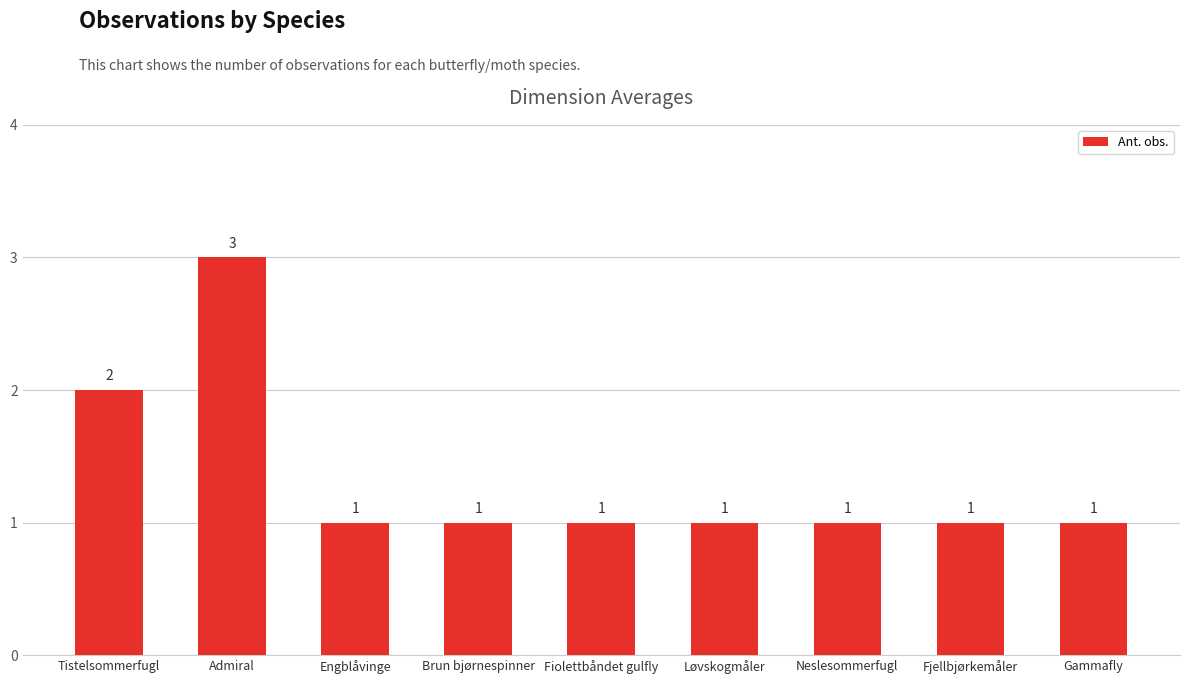

What is the change in value from Admiral to Gammafly?

-2